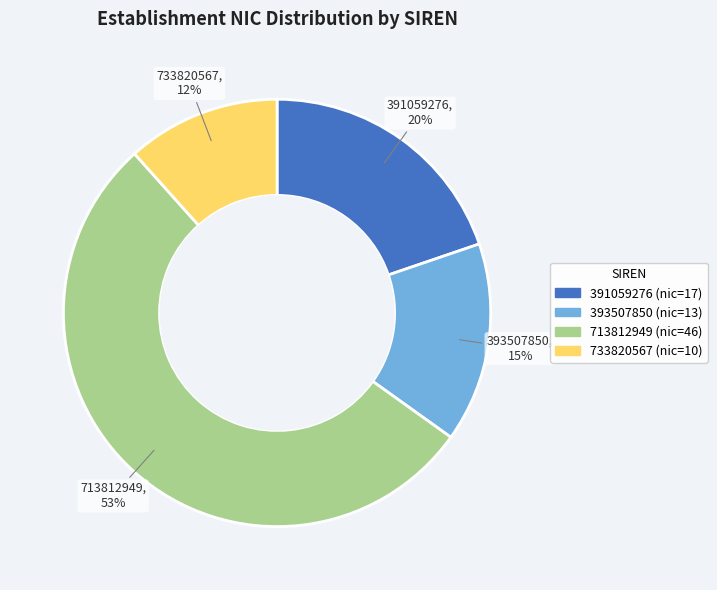

To the nearest percent, what is the combined percentage of 733820567 and 393507850?

27%